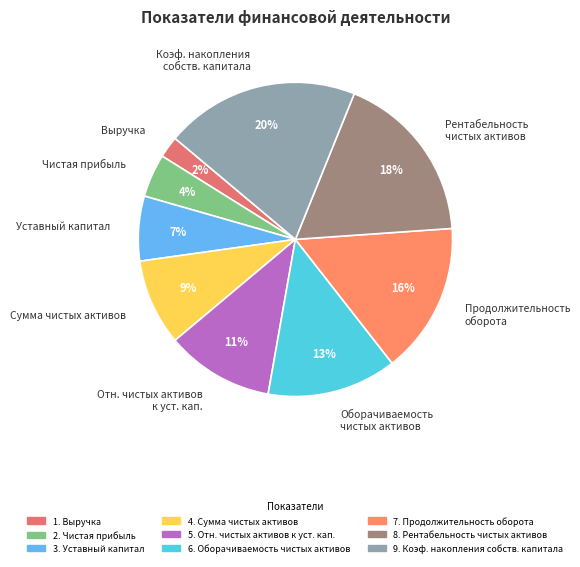

What percentage is the Оборачиваемость чистых активов slice, to the nearest percent?

13%